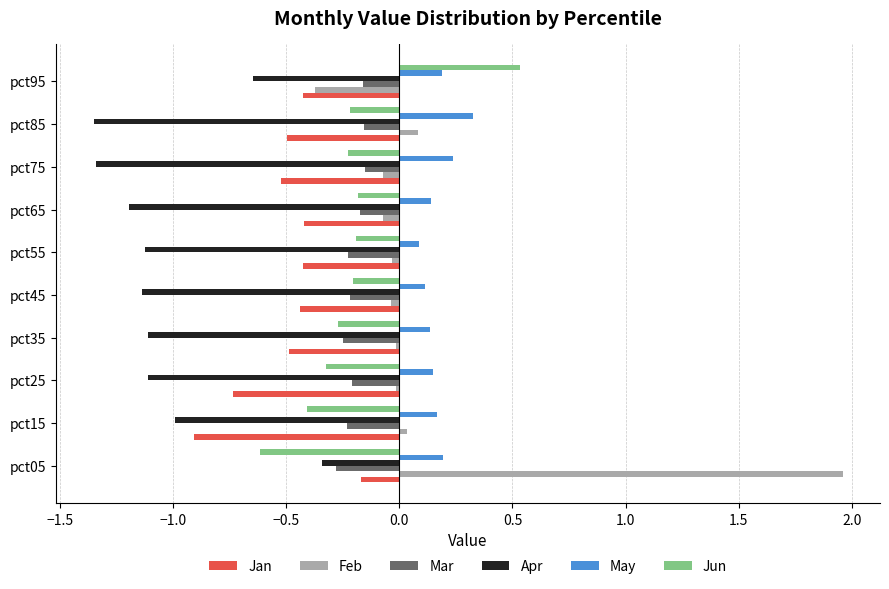

What is the total value across all series at pct75?

-2.1